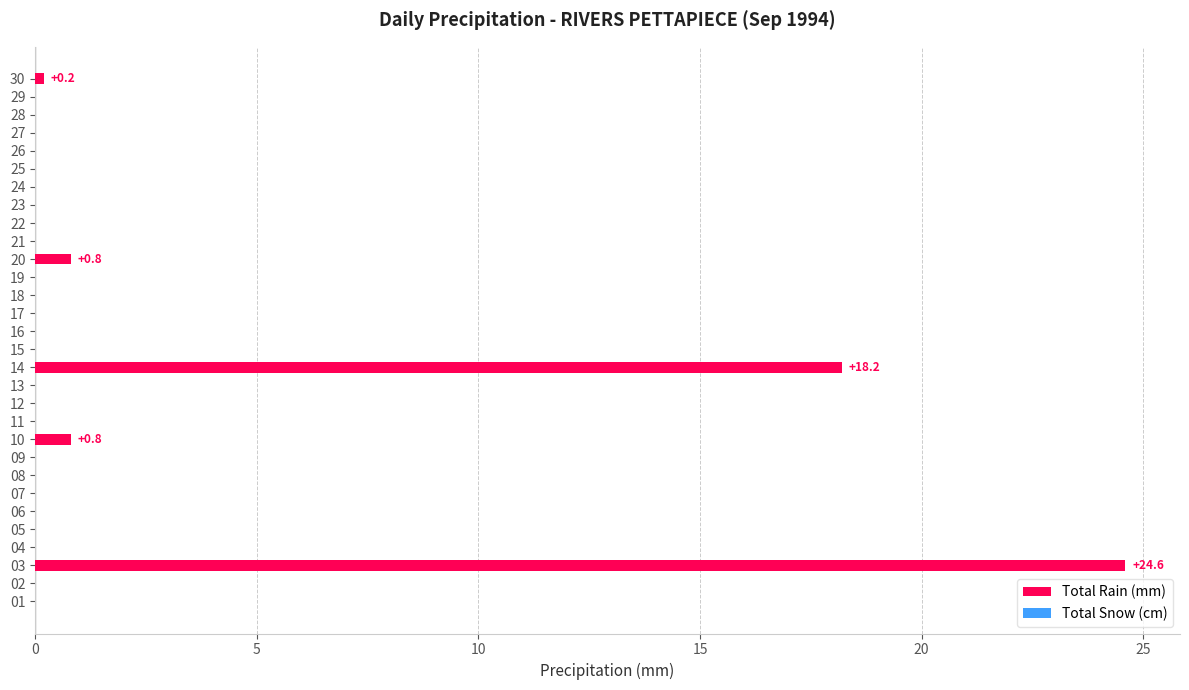

At which label is the value closest to 12?

14